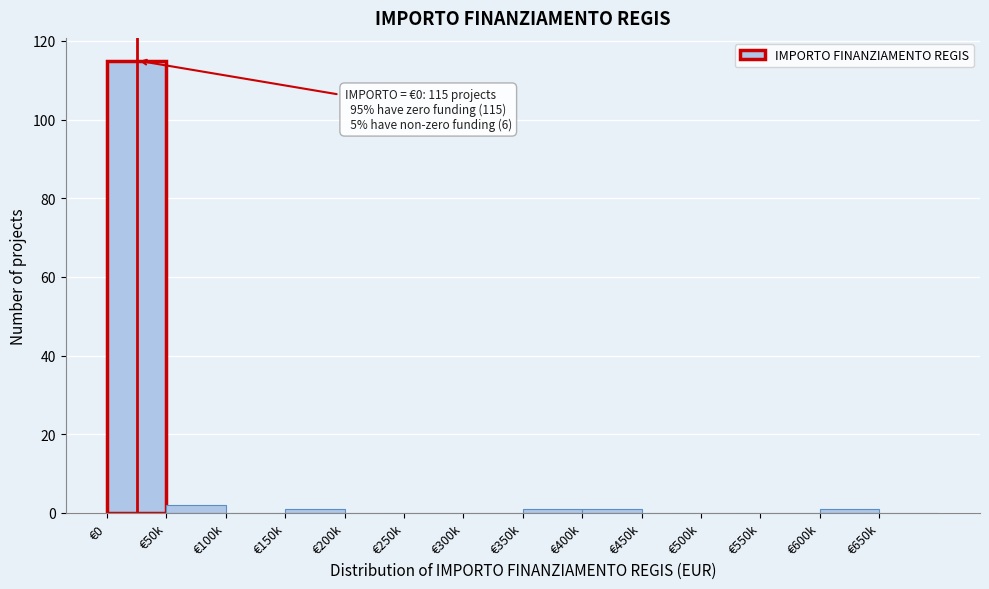

Reading left to right, what are all the values shown in this chart?

€0=115	€50k=2	€100k=0	€150k=1	€200k=0	€250k=0	€300k=0	€350k=1	€400k=1	€450k=0	€500k=0	€550k=0	€600k=1	€650k=0